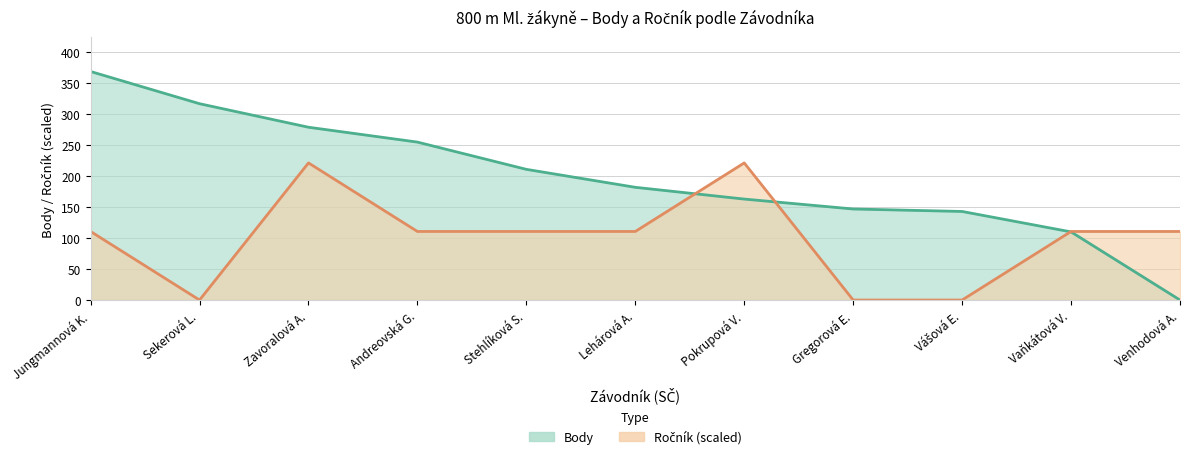

How many series are shown in this chart?

2